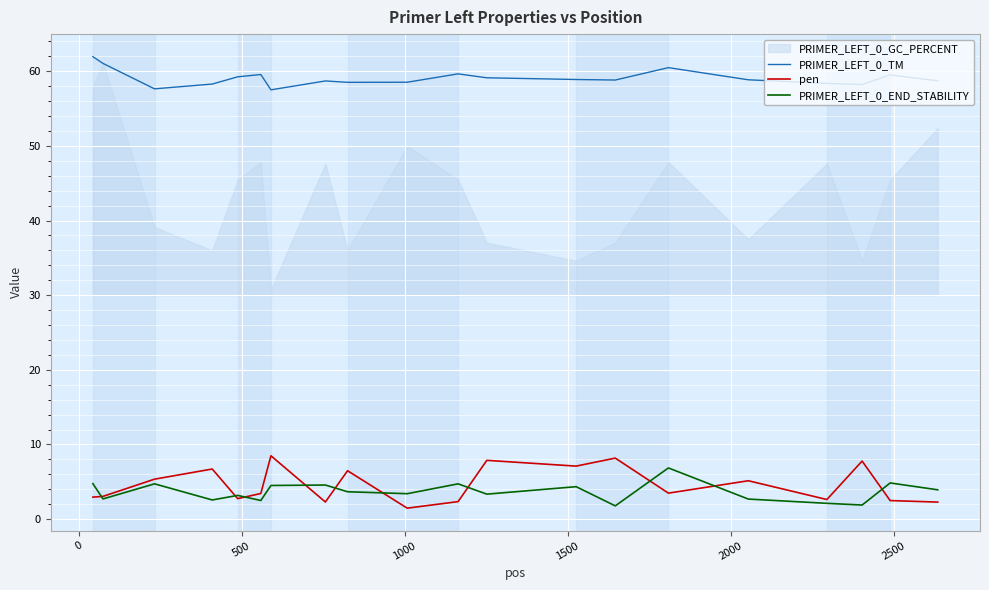

What is the sum of all PRIMER_LEFT_0_END_STABILITY values?

73.2